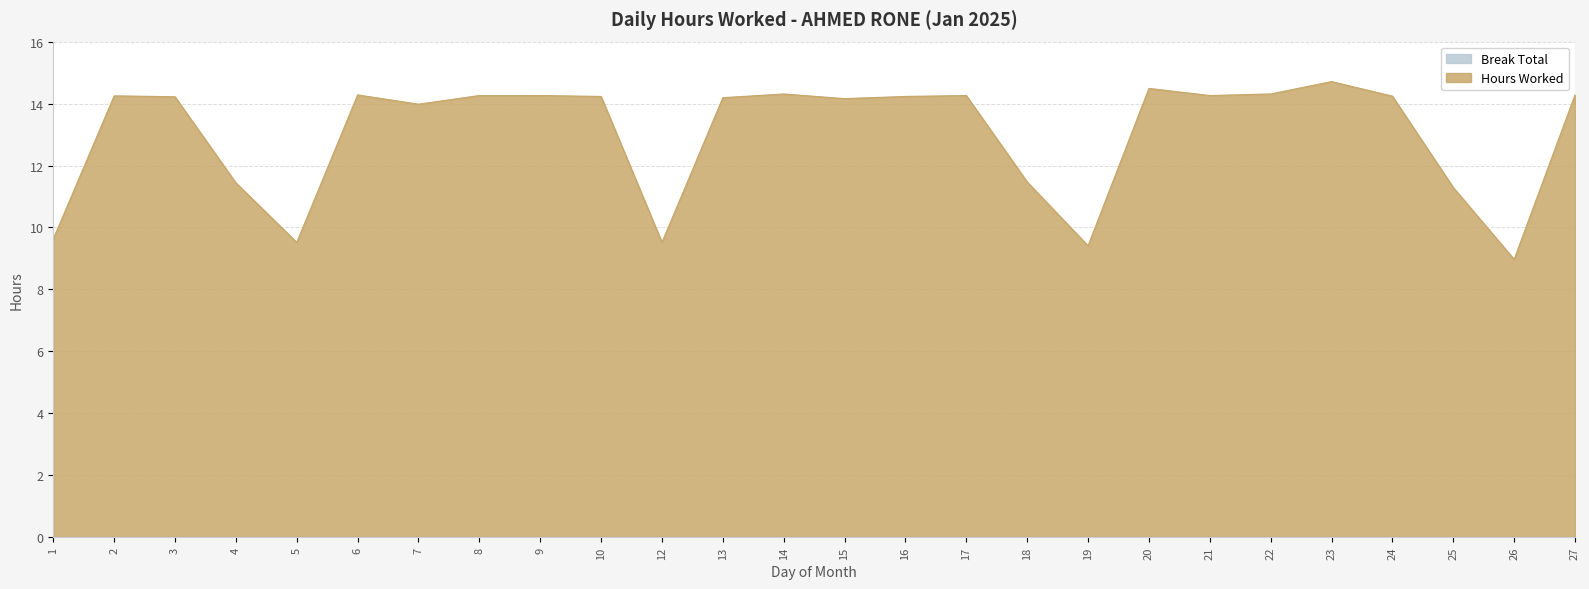

Rank the categories by value from highest to lowest.

23, 20, 14, 22, 6, 27, 8, 9, 17, 21, 2, 24, 10, 16, 3, 13, 15, 7, 18, 4, 25, 1, 5, 12, 19, 26